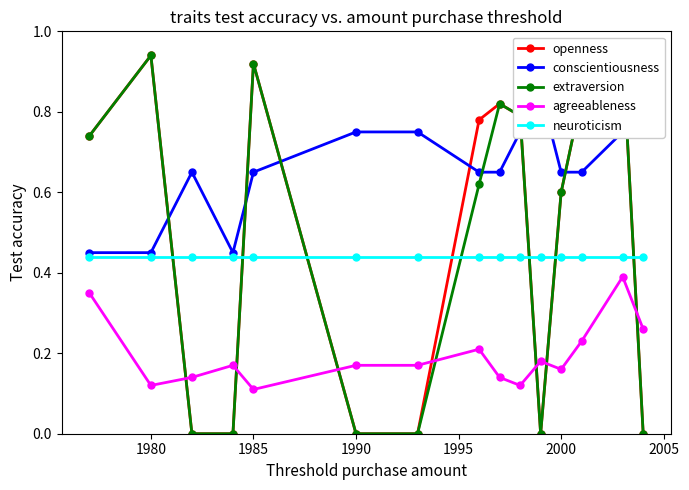

What is the sum of all neuroticism values?

6.6